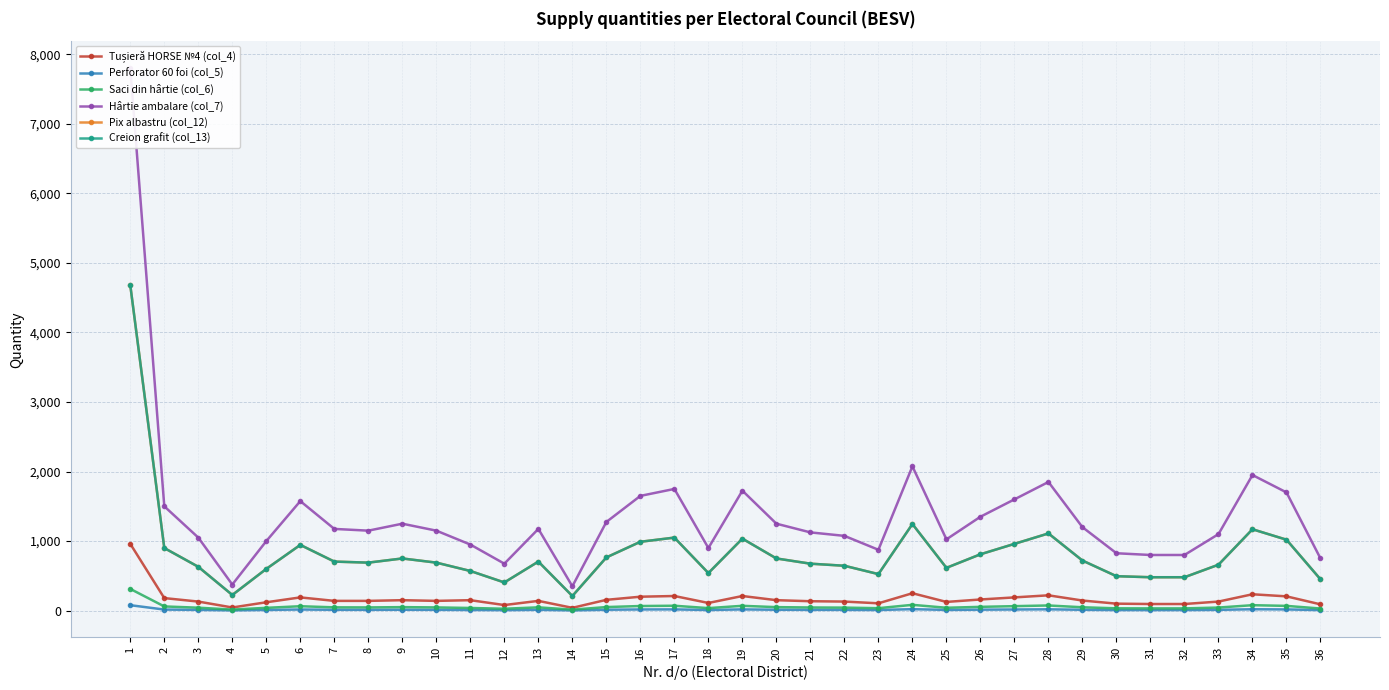

The Saci din hârtie (col_6) series shows 60.0 at 2. True or false?

True